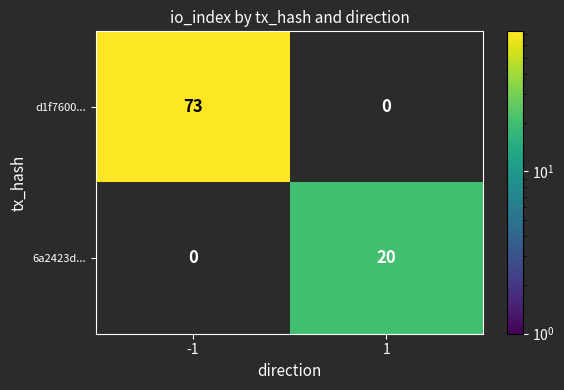

What is the greatest value displayed?

73